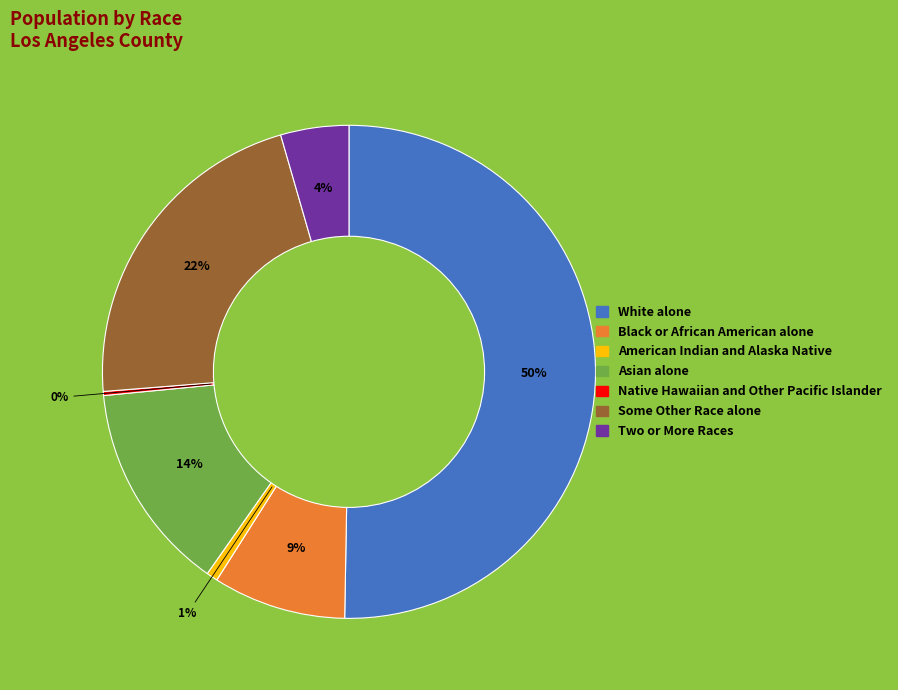

To the nearest percent, what portion does White alone represent?

50%